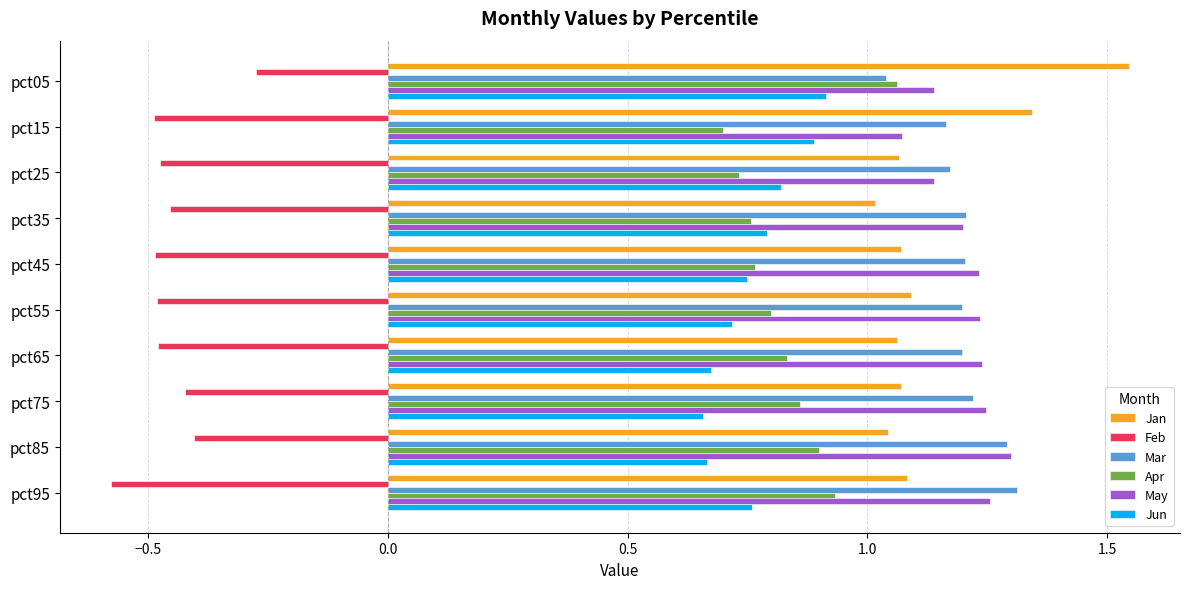

What are all the series names shown in the legend?

Jan, Feb, Mar, Apr, May, Jun